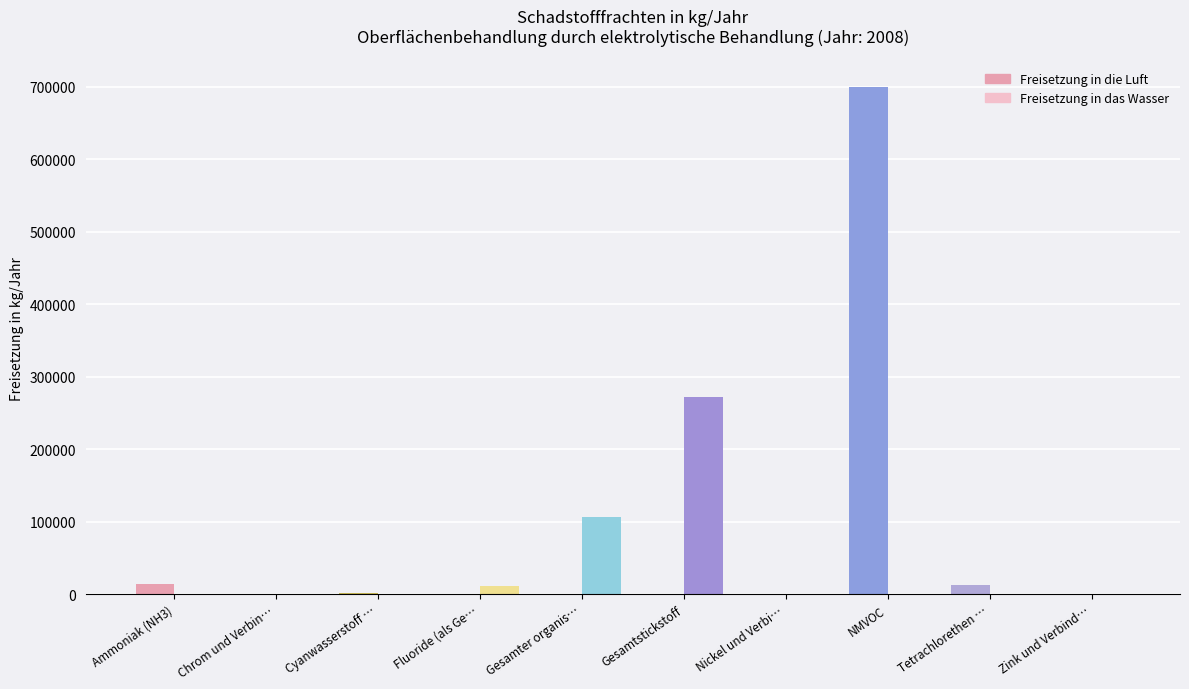

At which label does Freisetzung in das Wasser reach its peak?

Gesamtstickstoff